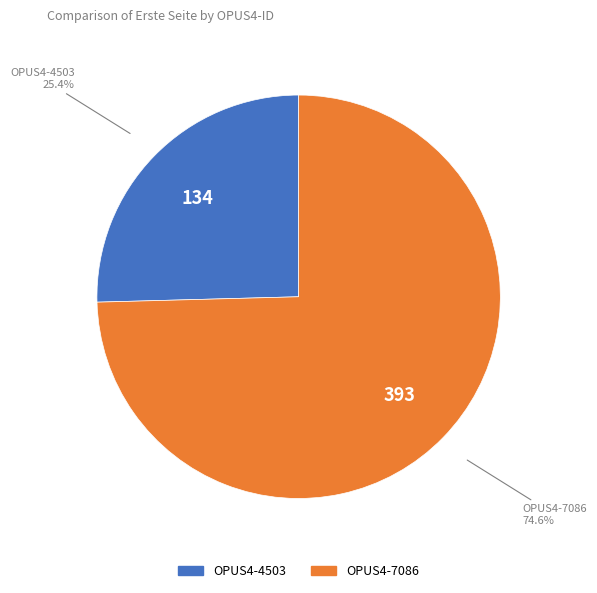

What is the smallest slice in the pie chart?

OPUS4-4503